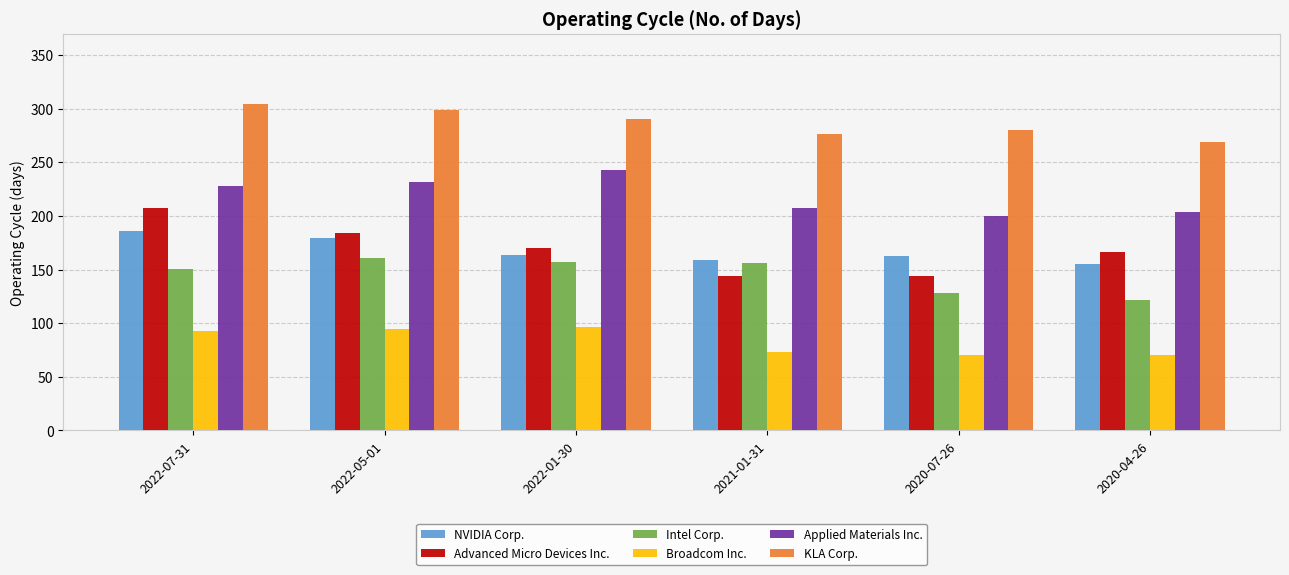

The value of Applied Materials Inc. at 2022-01-30 is 243. True or false?

True